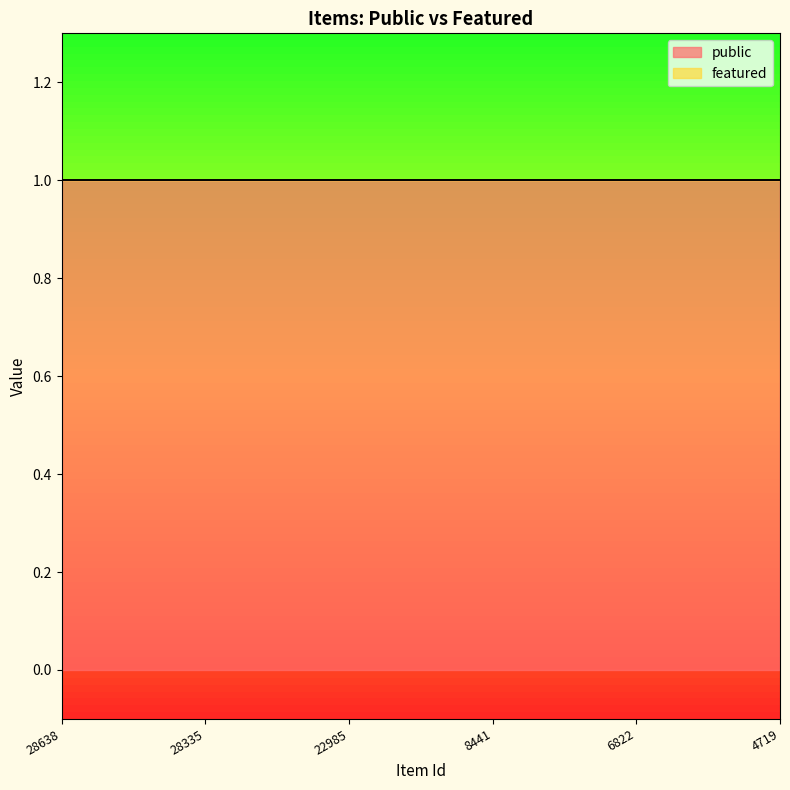

Reading left to right, transcribe all the data shown in this chart.

public: 1	1	1	1	1	1
featured: 0	0	0	0	0	0